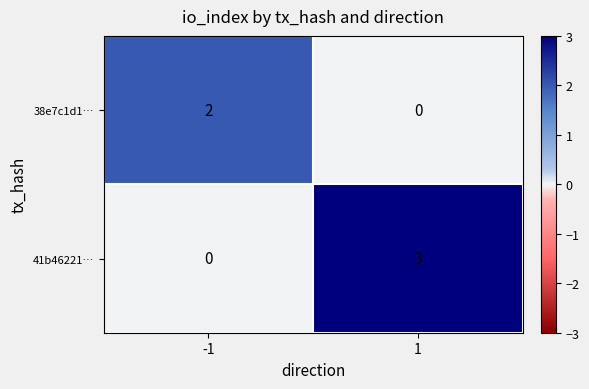

Reading left to right, list all the values displayed in this chart.

38e7c1d1…: 2	0
41b46221…: 0	3